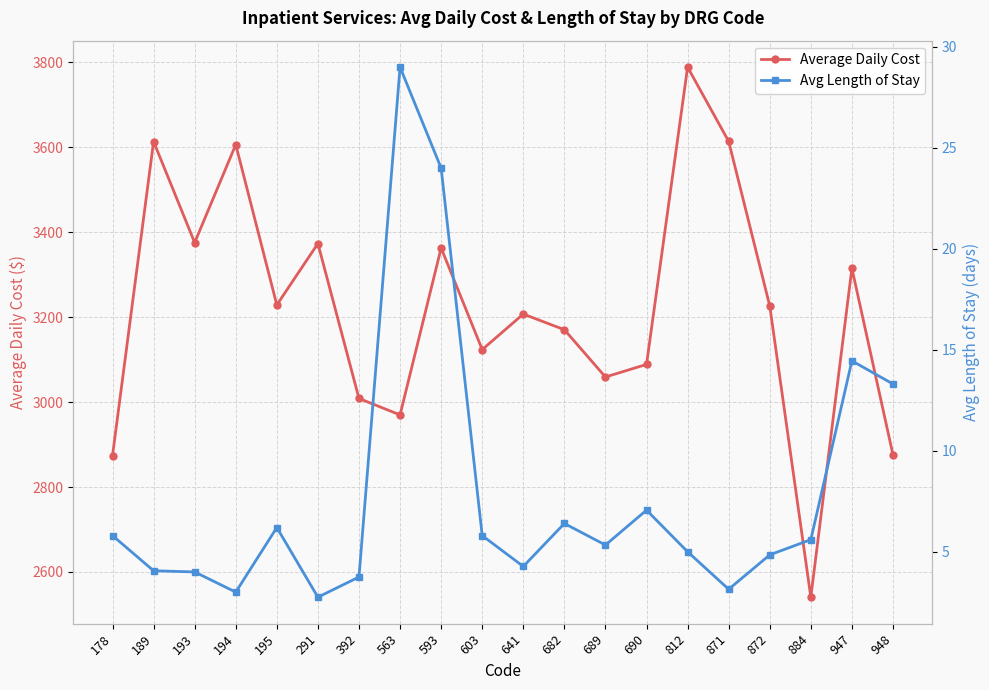

Reading left to right, extract all data points from this chart.

Average Daily Cost: 178=2874.0	189=3613.6	193=3375.6	194=3606.4	195=3228.8	291=3373.4	392=3008.6	563=2969.8	593=3363.0	603=3123.6	641=3207.4	682=3170.5	689=3059.1	690=3088.7	812=3788.8	871=3614.0	872=3226.5	884=2540.5	947=3315.1	948=2875.7
Avg Length of Stay: 178=5.8	189=4.1	193=4.0	194=3.0	195=6.2	291=2.8	392=3.8	563=29.0	593=24.0	603=5.8	641=4.3	682=6.4	689=5.3	690=7.1	812=5.0	871=3.1	872=4.8	884=5.6	947=14.5	948=13.3